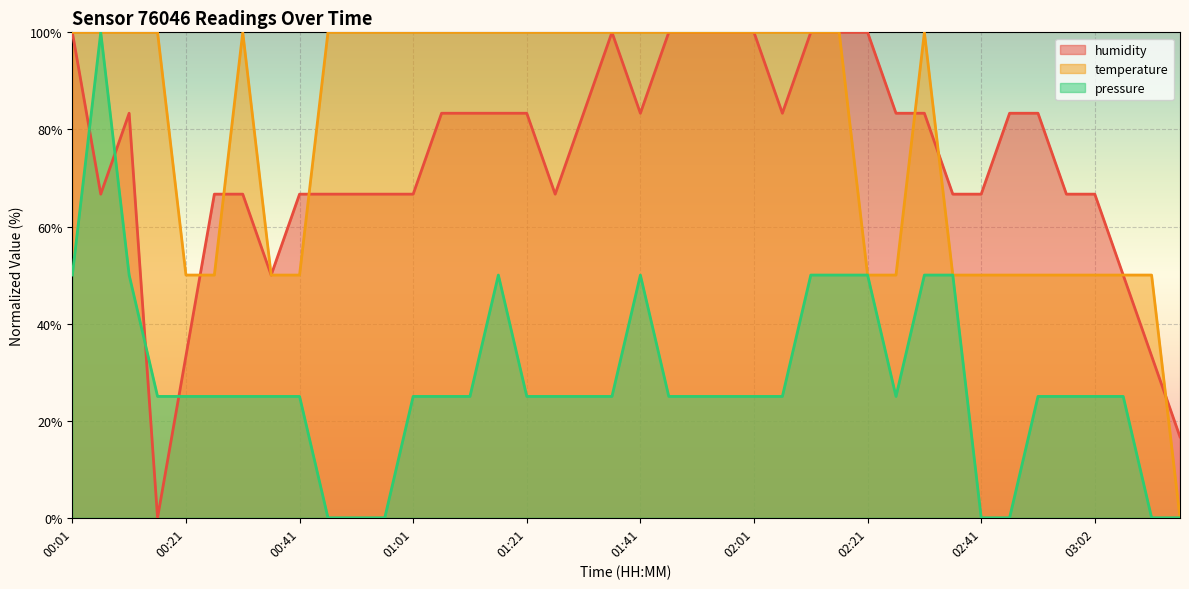

Which series has the largest range (max minus min)?

humidity